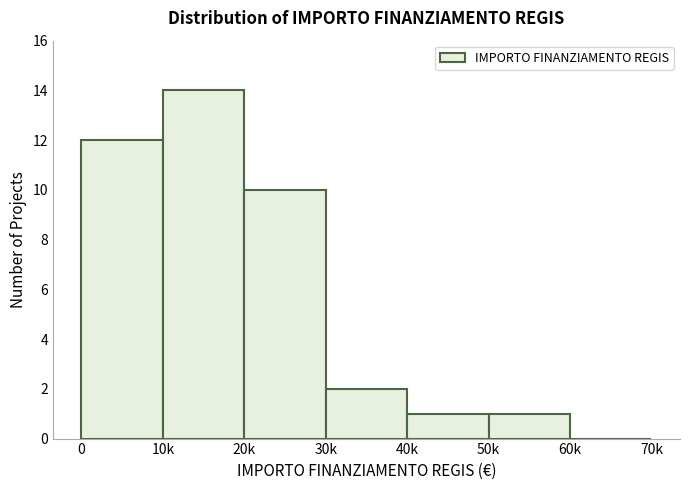

Reading right to left, extract all data points from this chart.

60k=0	50k=1	40k=1	30k=2	20k=10	10k=14	0=12